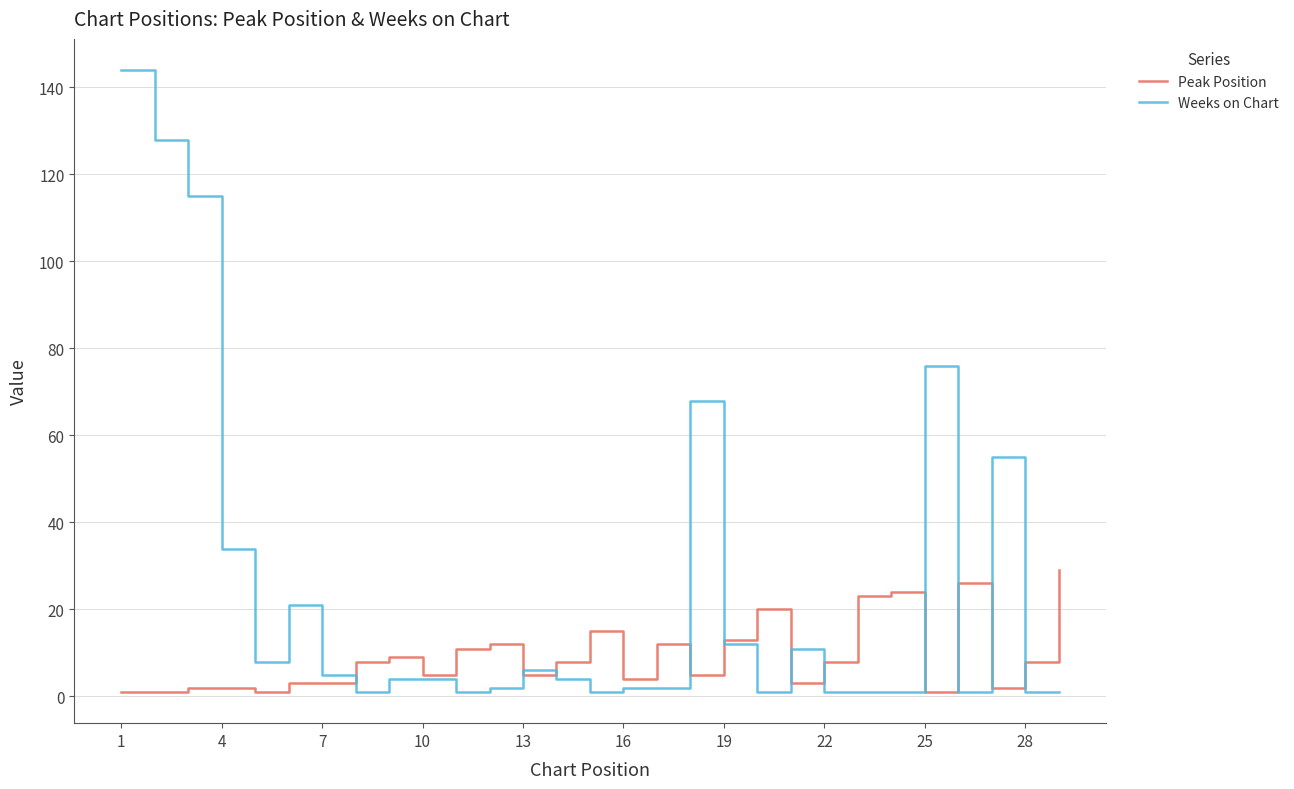

List the series in order of their overall mean, lowest first.

Peak Position, Weeks on Chart